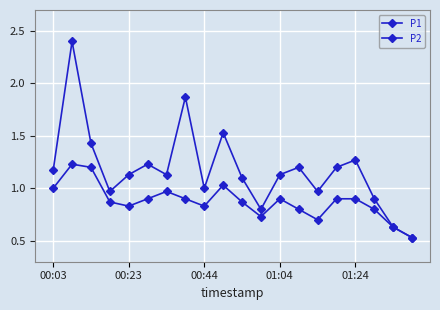

Where does the P1 series first go above 1?

00:03